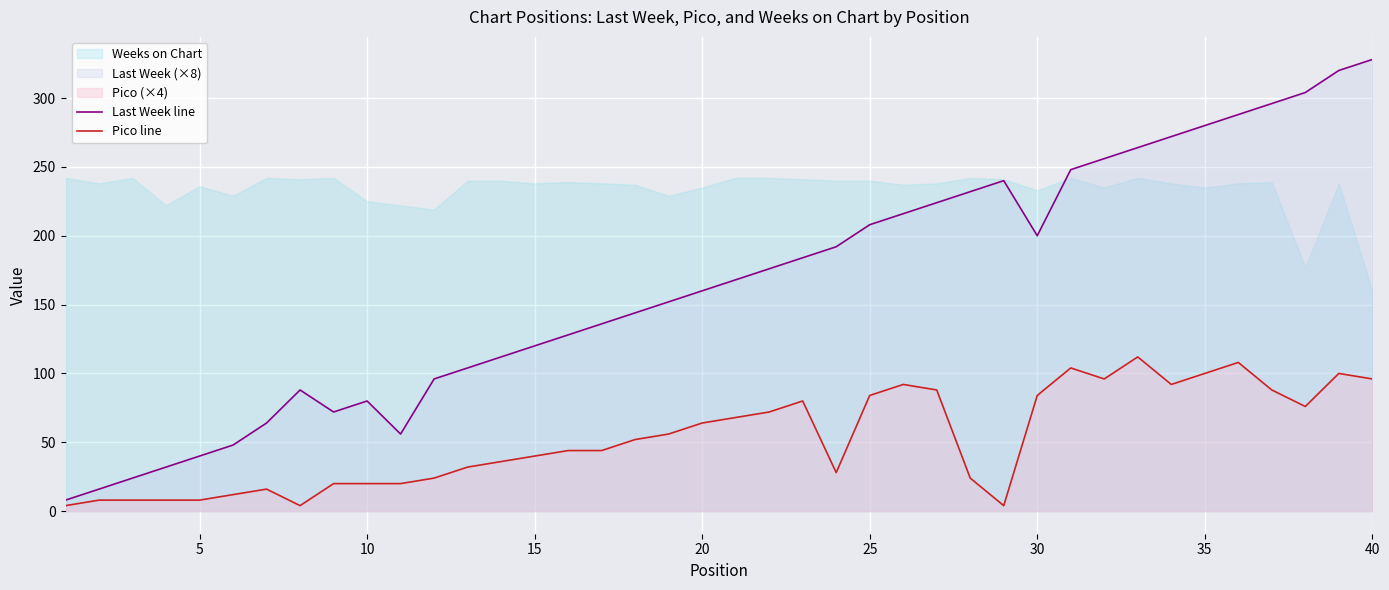

What is the minimum value for Last Week line?

8